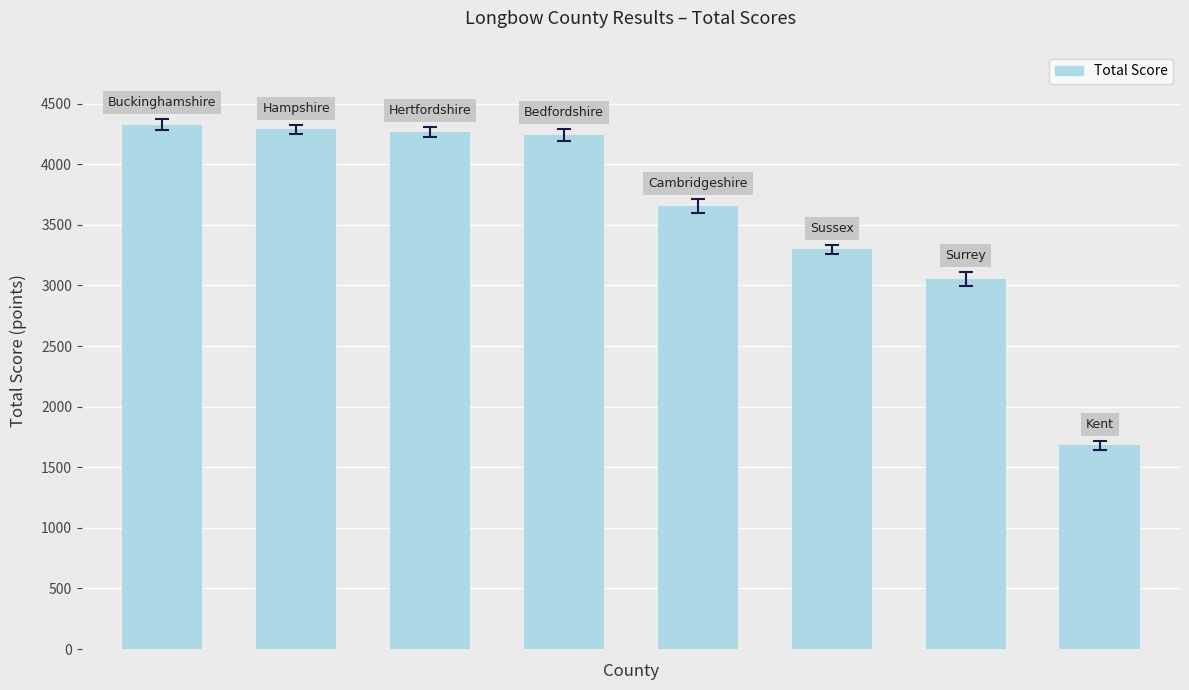

What is the value of the 1st bar from the left?

4327